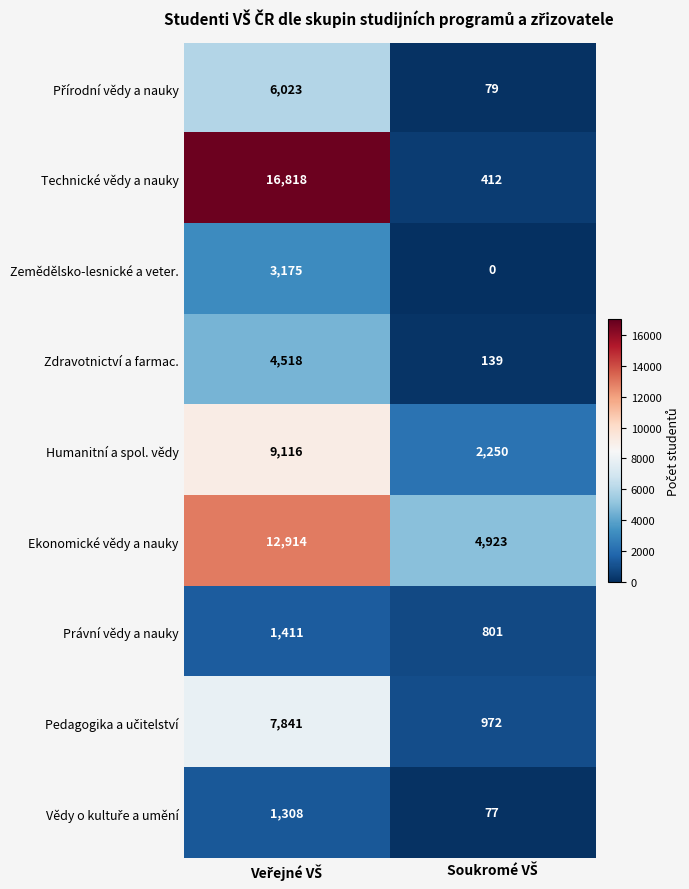

What is the highest value of the Ekonomické vědy a nauky series?

12914